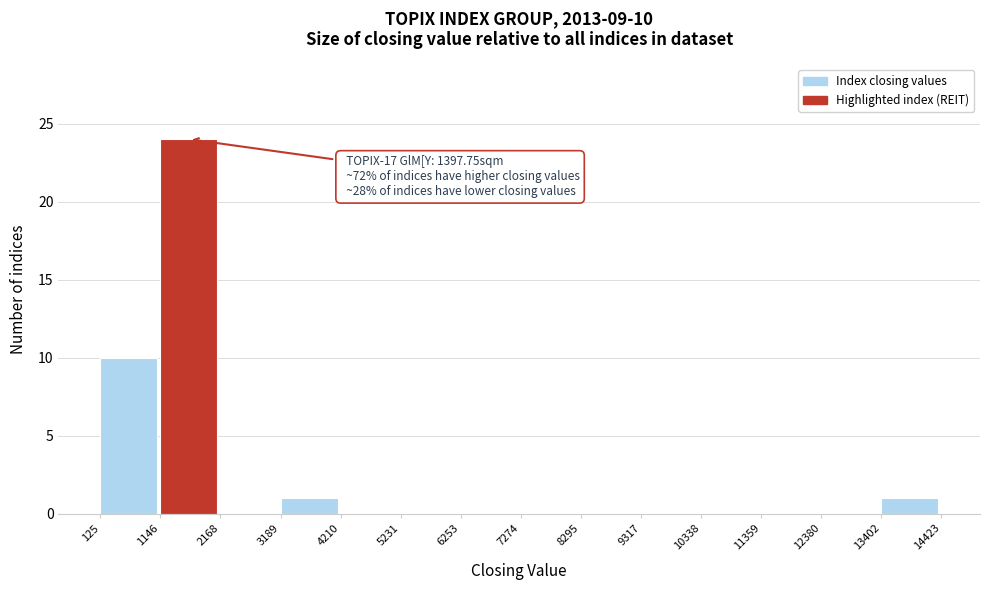

Over which range of the x-axis is the bar tallest?

1146 to 2168